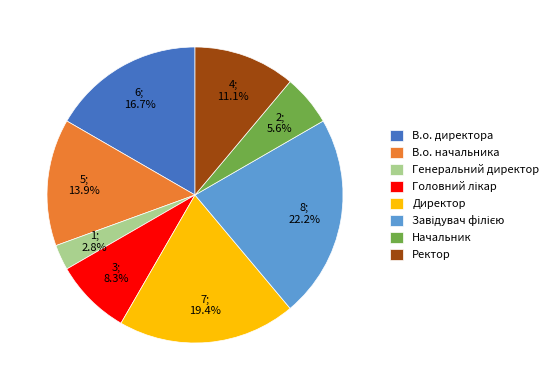

Is there any slice that represents more than half of the pie?

No